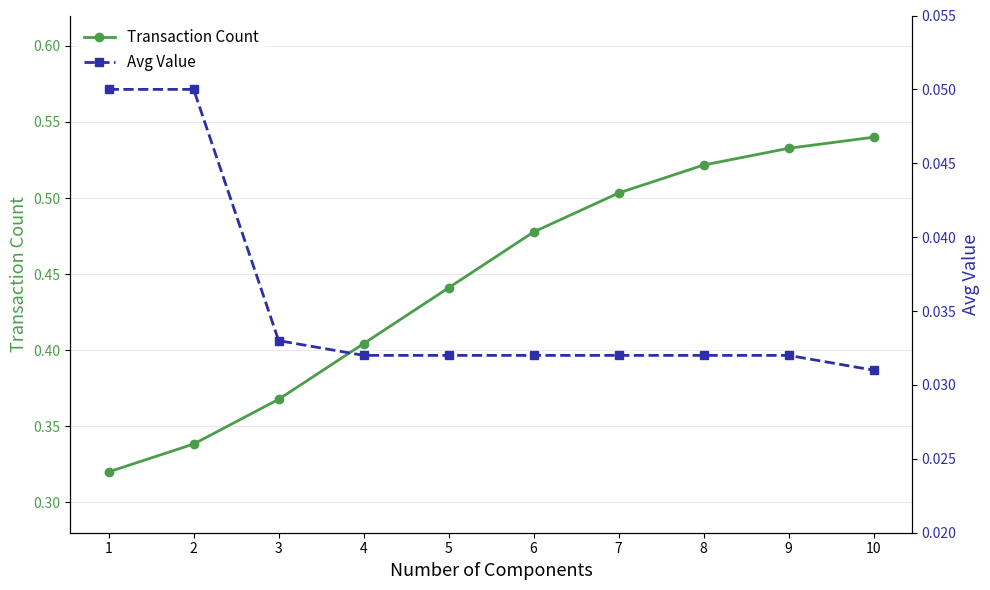

True or false: Transaction Count and Avg Value intersect in this chart.

False